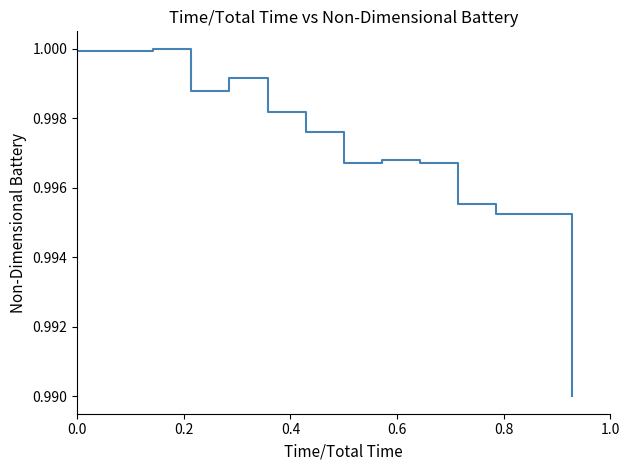

Is this an area chart (filled region under the line)?

No